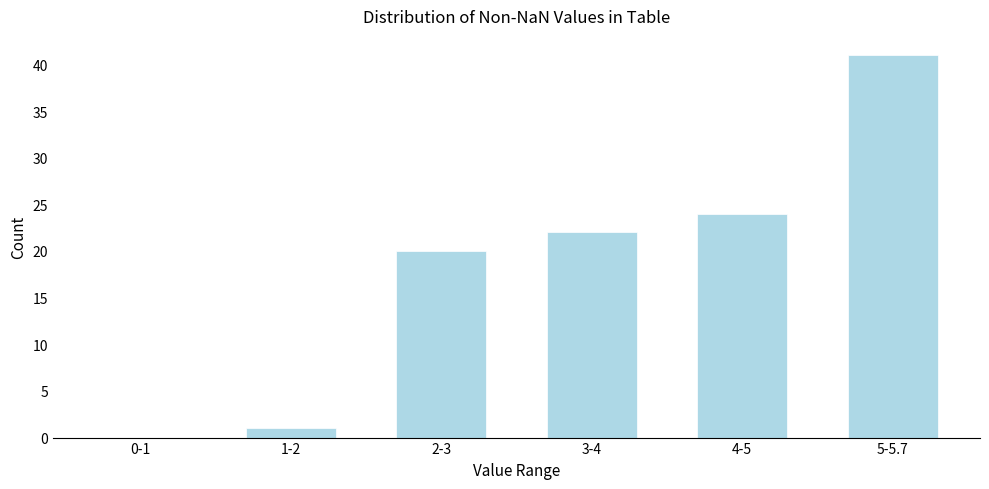

Reading left to right, list all the values displayed in this chart.

0-1=0	1-2=1	2-3=20	3-4=22	4-5=24	5-5.7=41